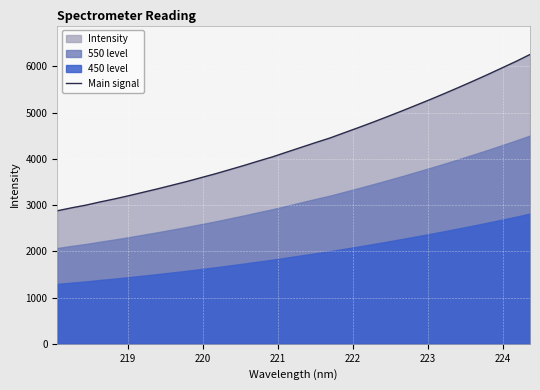

True or false: there are more than 1 points higher than both neighbors.

False